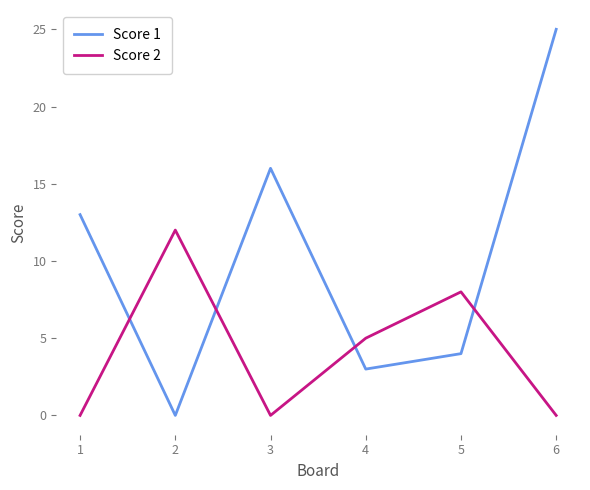

Which series changed the most between 1 and 4?

Score 1